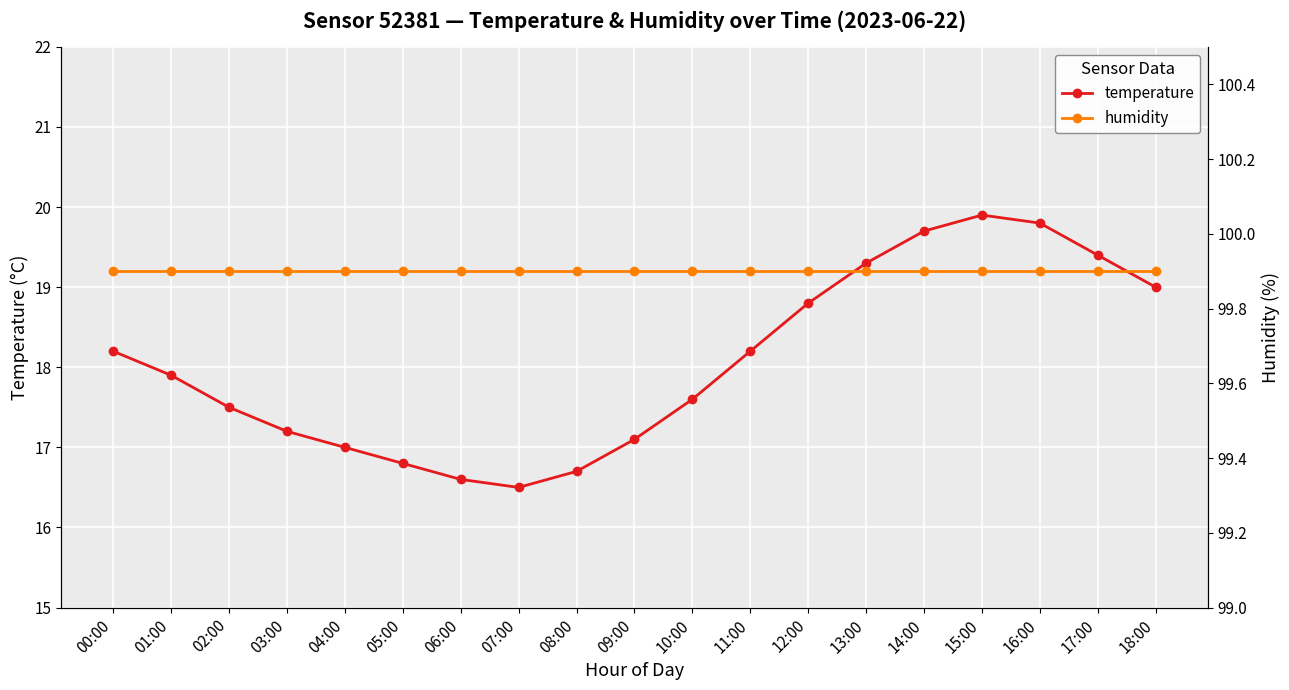

What is the minimum value shown in the chart?

16.5